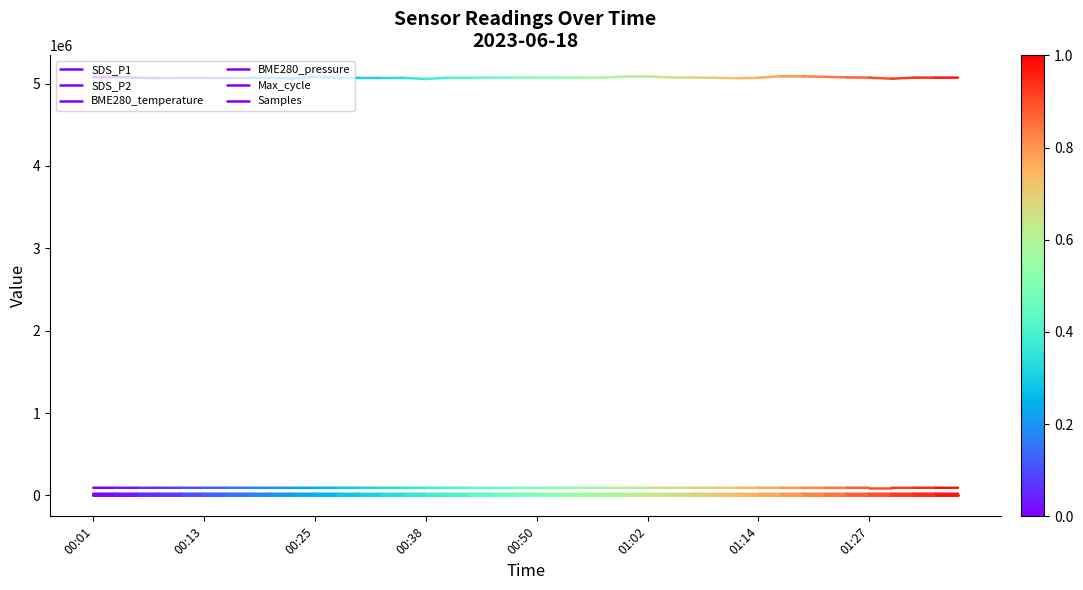

What is the approximate value of BME280_temperature at 00:13?

15.7